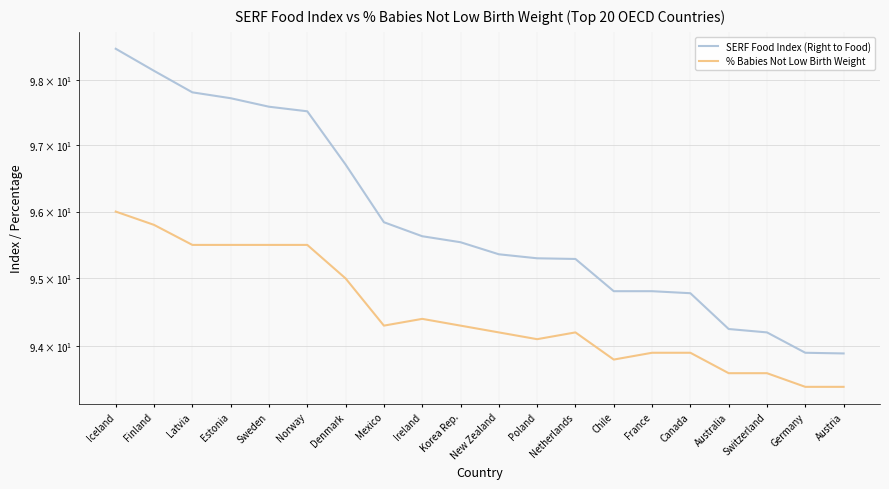

How many lines are shown in the chart?

2